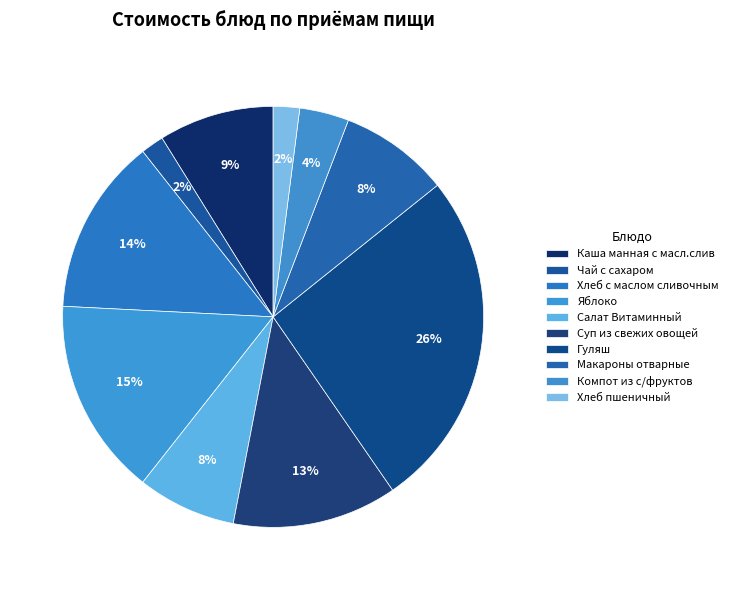

What percentage is the Хлеб пшеничный slice, to the nearest percent?

2%